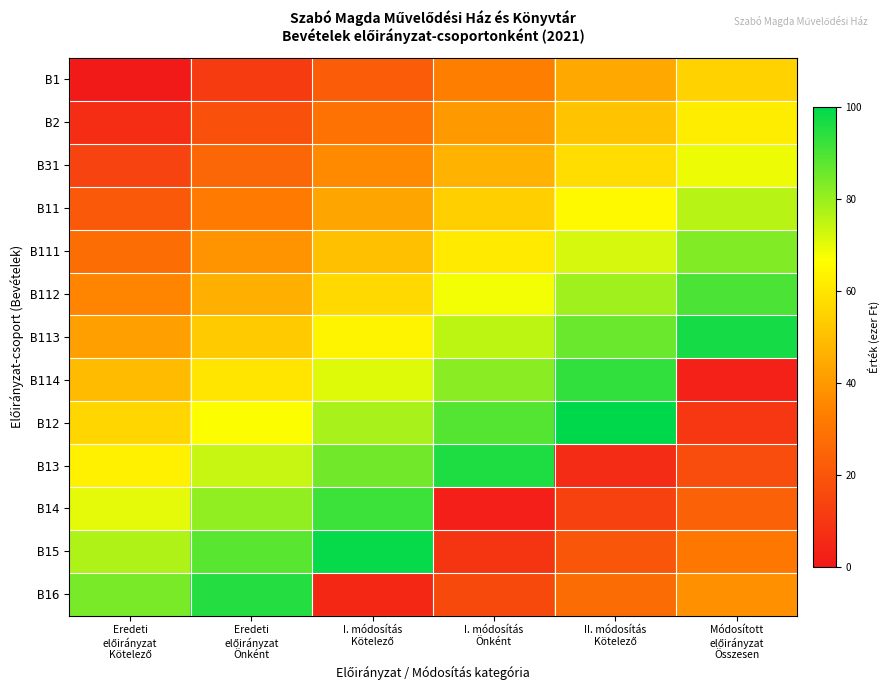

Reading right to left, what are all the values shown in this chart?

B1: Módosított
előirányzat
Összesen=55	II. módosítás
Kötelező=44	I. módosítás
Önként=33	I. módosítás
Kötelező=22	Eredeti
előirányzat
Önként=11	Eredeti
előirányzat
Kötelező=0
B2: Módosított
előirányzat
Összesen=62	II. módosítás
Kötelező=51	I. módosítás
Önként=40	I. módosítás
Kötelező=29	Eredeti
előirányzat
Önként=18	Eredeti
előirányzat
Kötelező=7
B31: Módosított
előirányzat
Összesen=69	II. módosítás
Kötelező=58	I. módosítás
Önként=47	I. módosítás
Kötelező=36	Eredeti
előirányzat
Önként=25	Eredeti
előirányzat
Kötelező=14
B11: Módosított
előirányzat
Összesen=76	II. módosítás
Kötelező=65	I. módosítás
Önként=54	I. módosítás
Kötelező=43	Eredeti
előirányzat
Önként=32	Eredeti
előirányzat
Kötelező=21
B111: Módosított
előirányzat
Összesen=83	II. módosítás
Kötelező=72	I. módosítás
Önként=61	I. módosítás
Kötelező=50	Eredeti
előirányzat
Önként=39	Eredeti
előirányzat
Kötelező=28
B112: Módosított
előirányzat
Összesen=90	II. módosítás
Kötelező=79	I. módosítás
Önként=68	I. módosítás
Kötelező=57	Eredeti
előirányzat
Önként=46	Eredeti
előirányzat
Kötelező=35
B113: Módosított
előirányzat
Összesen=97	II. módosítás
Kötelező=86	I. módosítás
Önként=75	I. módosítás
Kötelező=64	Eredeti
előirányzat
Önként=53	Eredeti
előirányzat
Kötelező=42
B114: Módosított
előirányzat
Összesen=3	II. módosítás
Kötelező=93	I. módosítás
Önként=82	I. módosítás
Kötelező=71	Eredeti
előirányzat
Önként=60	Eredeti
előirányzat
Kötelező=49
B12: Módosított
előirányzat
Összesen=10	II. módosítás
Kötelező=100	I. módosítás
Önként=89	I. módosítás
Kötelező=78	Eredeti
előirányzat
Önként=67	Eredeti
előirányzat
Kötelező=56
B13: Módosított
előirányzat
Összesen=17	II. módosítás
Kötelező=6	I. módosítás
Önként=96	I. módosítás
Kötelező=85	Eredeti
előirányzat
Önként=74	Eredeti
előirányzat
Kötelező=63
B14: Módosított
előirányzat
Összesen=24	II. módosítás
Kötelező=13	I. módosítás
Önként=2	I. módosítás
Kötelező=92	Eredeti
előirányzat
Önként=81	Eredeti
előirányzat
Kötelező=70
B15: Módosított
előirányzat
Összesen=31	II. módosítás
Kötelező=20	I. módosítás
Önként=9	I. módosítás
Kötelező=99	Eredeti
előirányzat
Önként=88	Eredeti
előirányzat
Kötelező=77
B16: Módosított
előirányzat
Összesen=38	II. módosítás
Kötelező=27	I. módosítás
Önként=16	I. módosítás
Kötelező=5	Eredeti
előirányzat
Önként=95	Eredeti
előirányzat
Kötelező=84